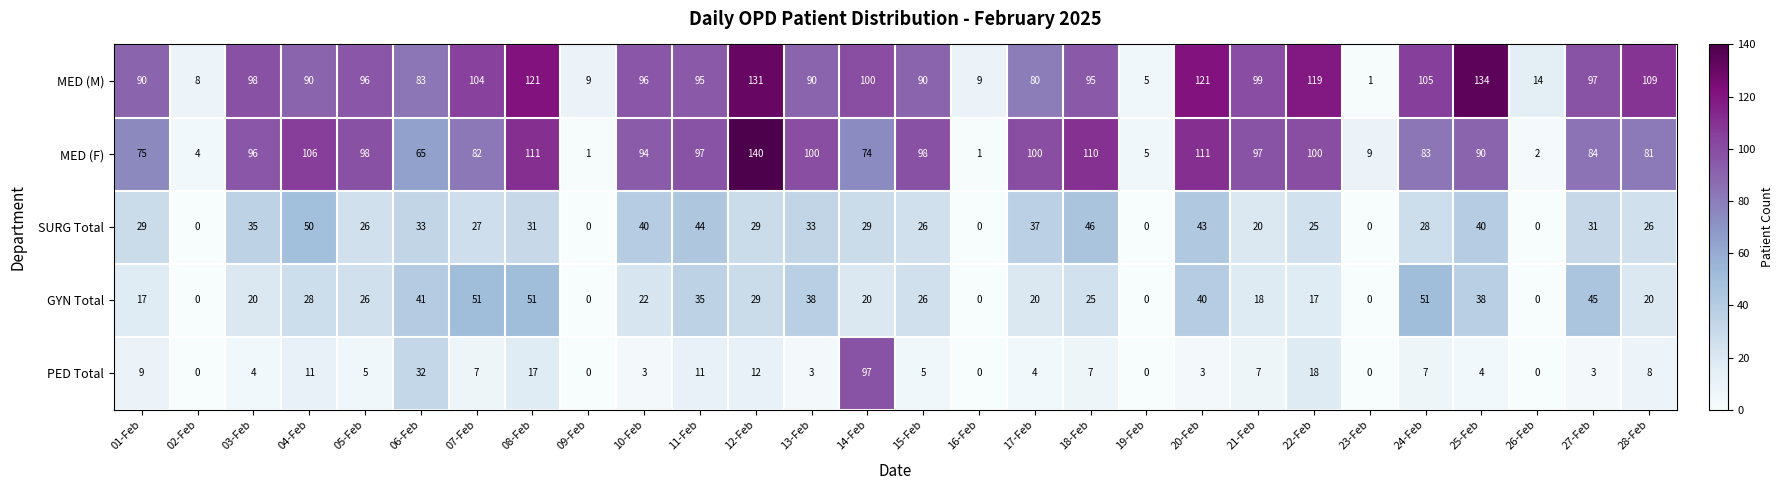

List the series in order of their peak value, lowest first.

SURG Total, GYN Total, PED Total, MED (M), MED (F)